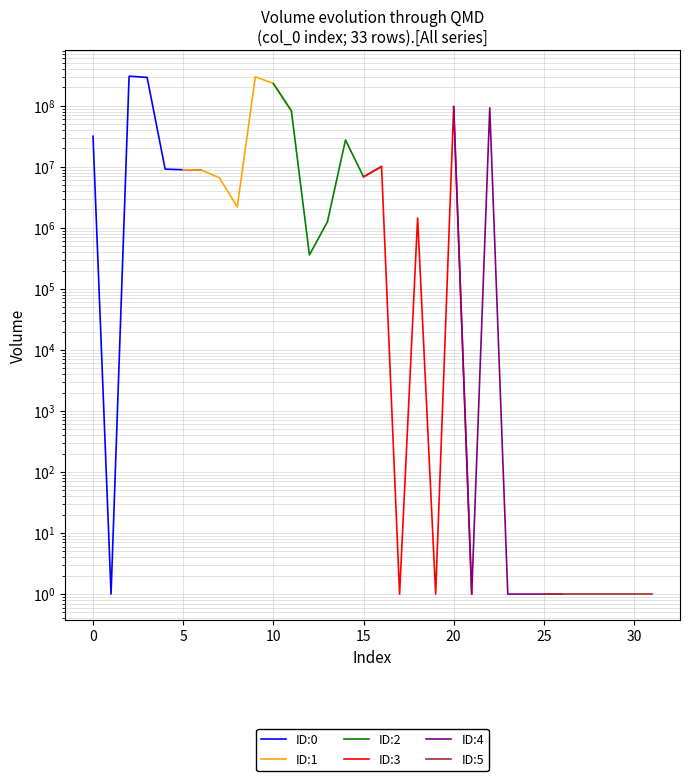

What is the difference between the maximum and minimum values in the ID:4 series?

96937413